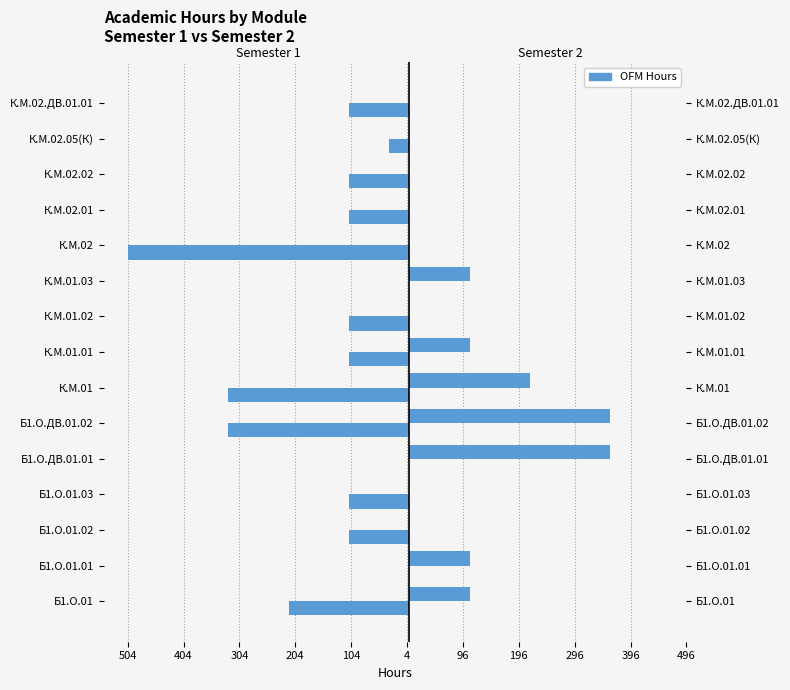

Are the bars grouped side by side (vs. stacked)?

Yes